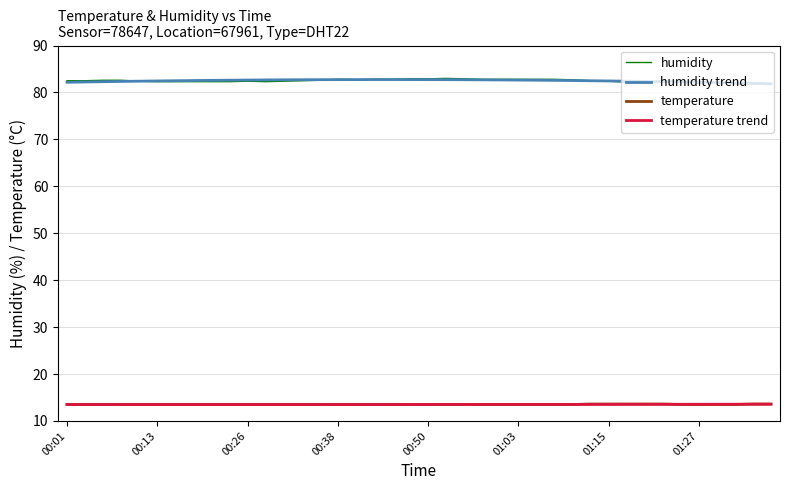

What is the maximum value for humidity trend?

82.7